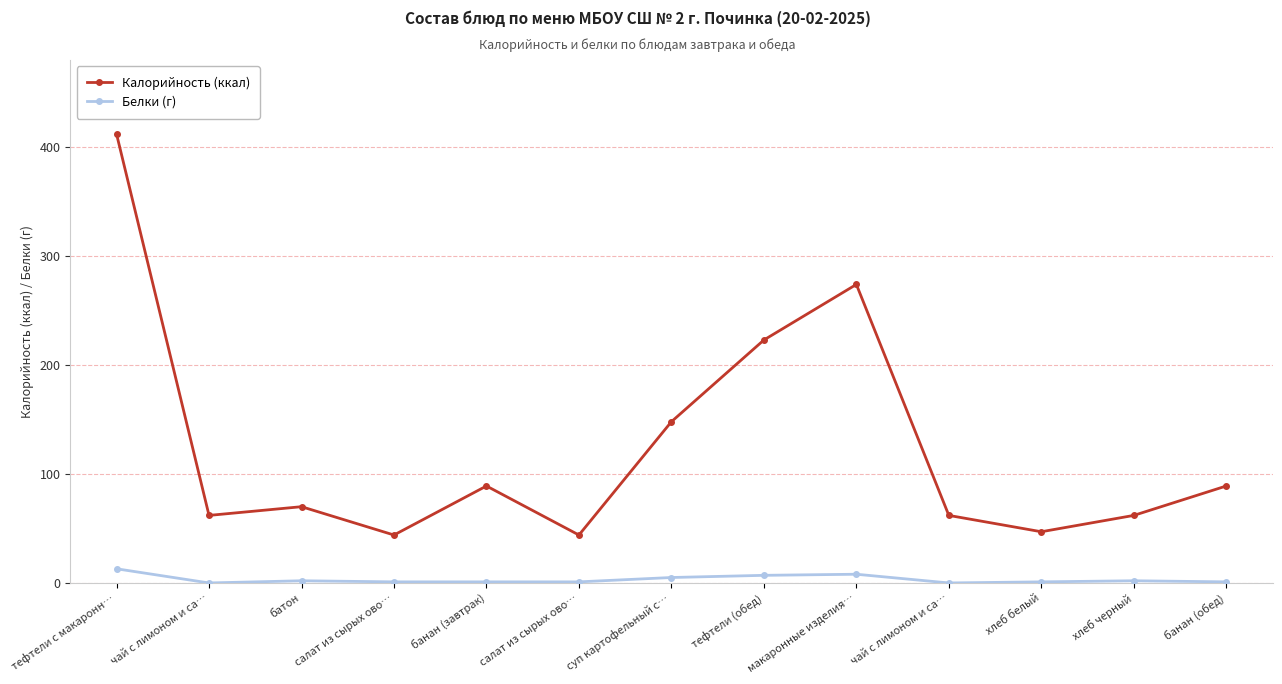

At how many categories does at least one series exceed 375?

1